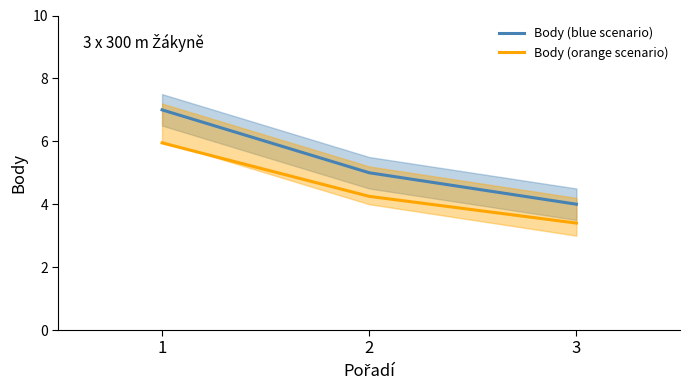

At 2, list the series in order from largest to smallest.

Body (blue scenario), Body (orange scenario)